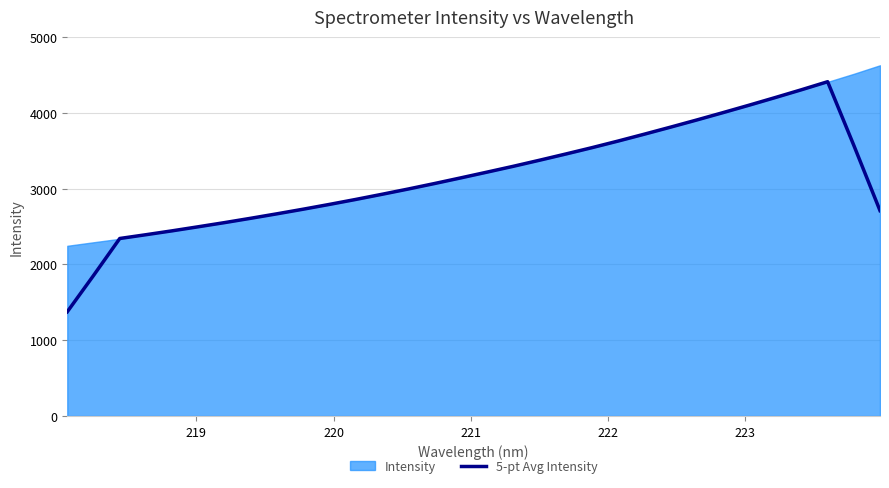

What is the average value?

3139.7